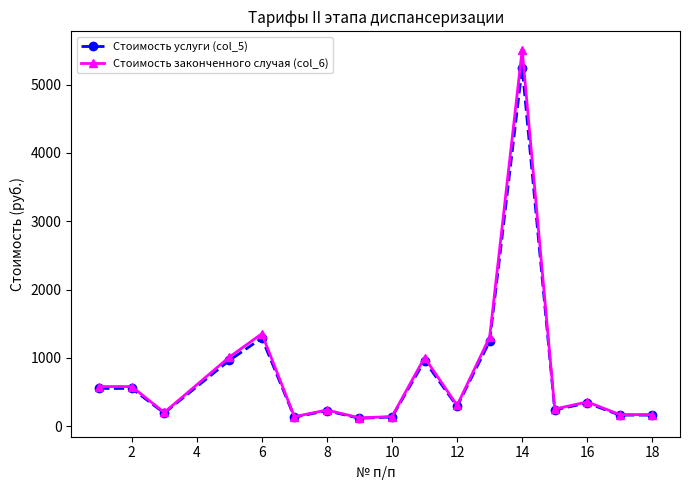

What are all the series names shown in the legend?

Стоимость услуги (col_5), Стоимость законченного случая (col_6)